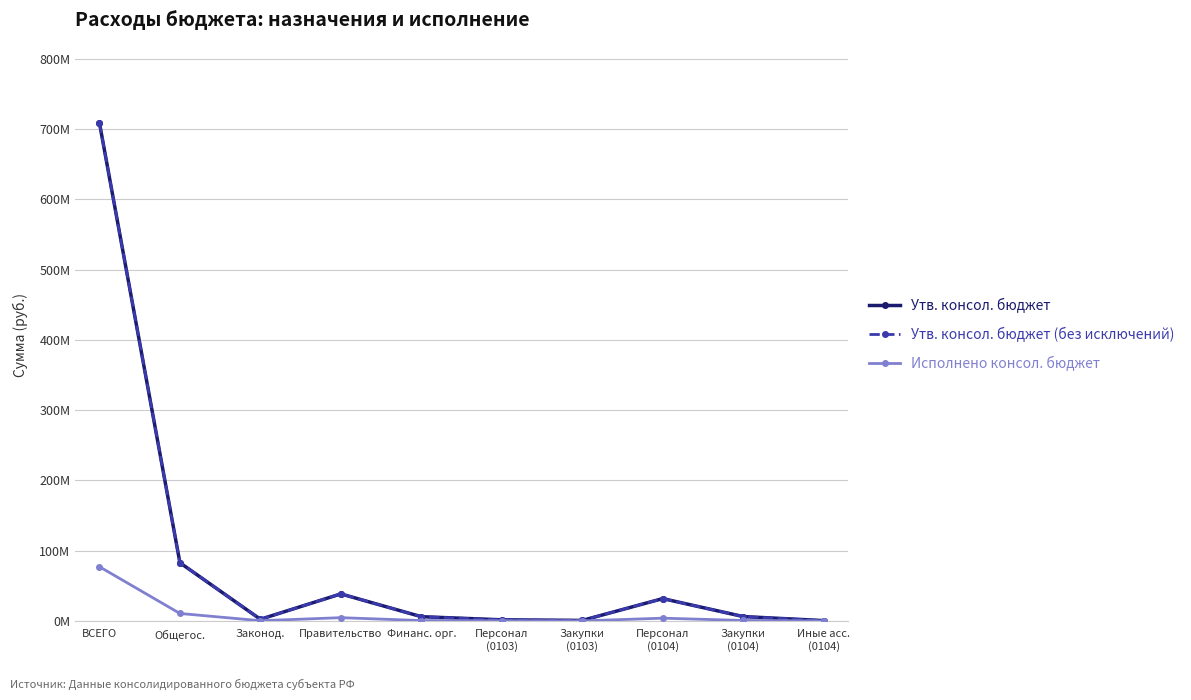

What is the average value of the Исполнено консол. бюджет series?

9825207.4